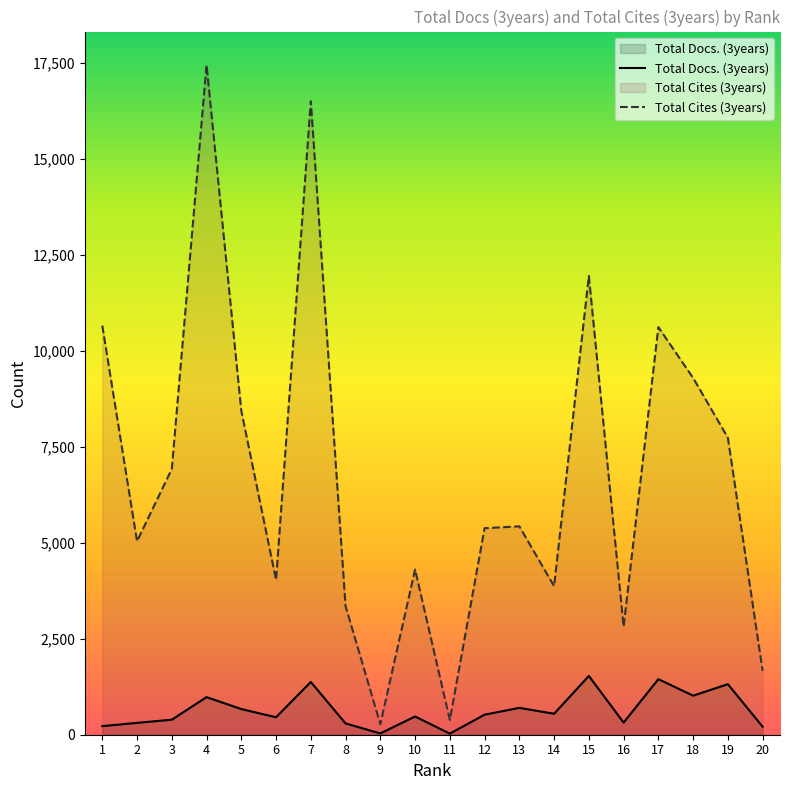

Which series changed the most between 2 and 9?

Total Cites (3years)